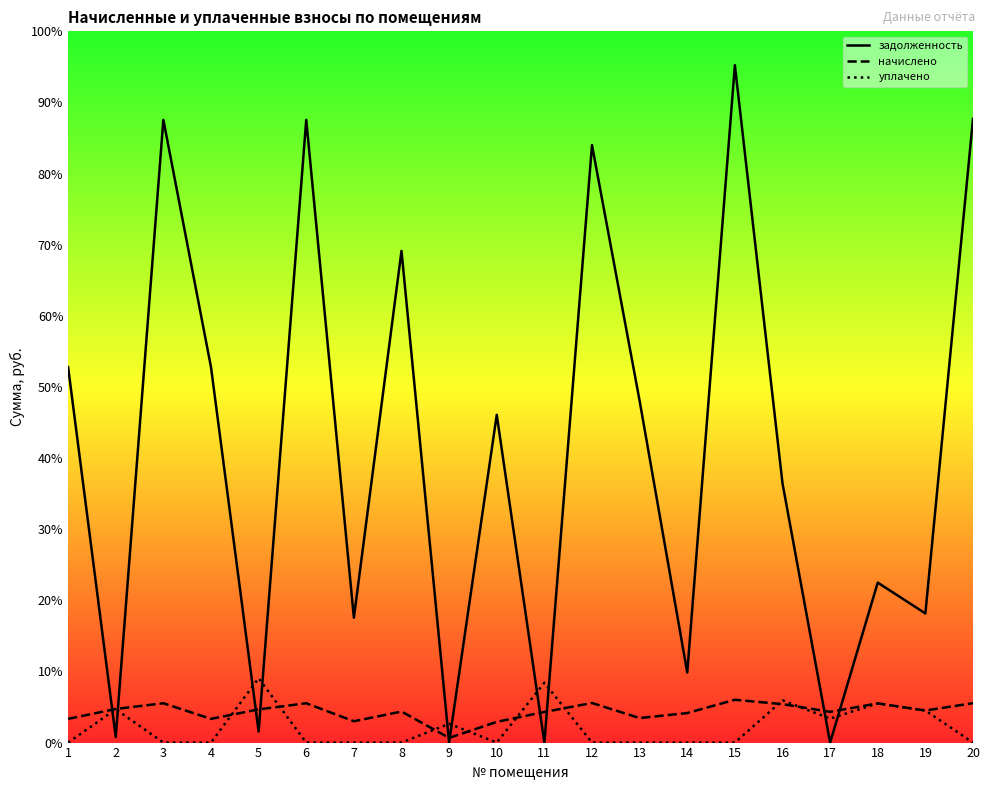

The задолженность series shows 36927.9 at 6. True or false?

True